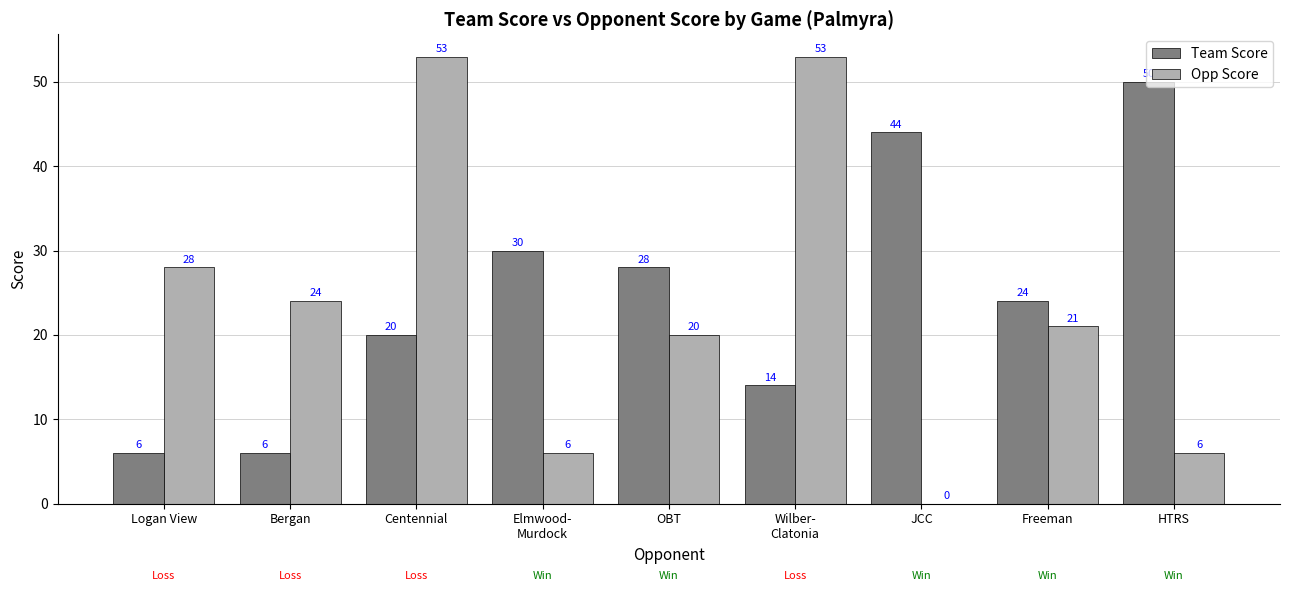

What is the approximate value of Team Score at OBT, to the nearest 10?

30